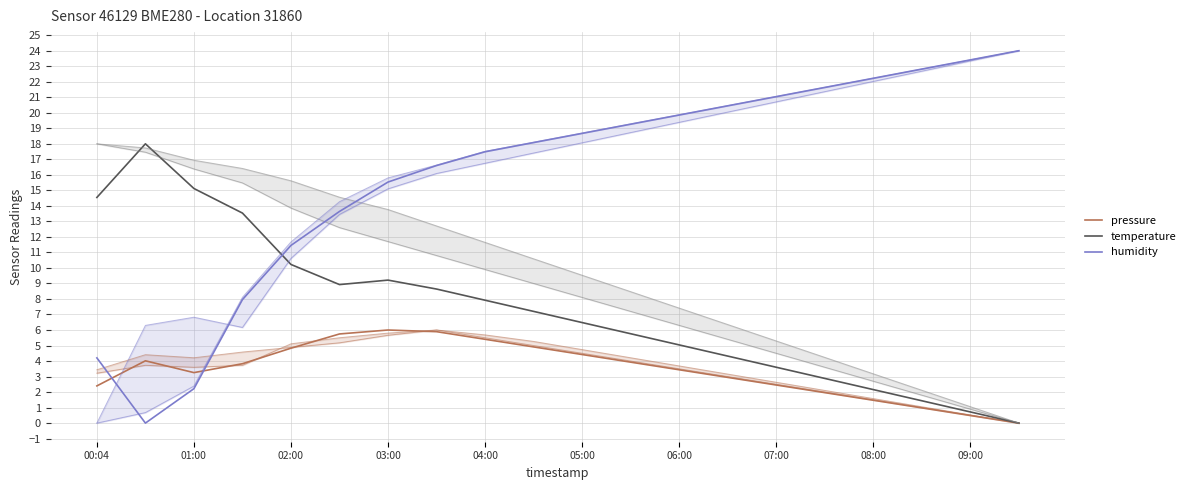

Which series changed the most between 02:00 and 05:00?

humidity